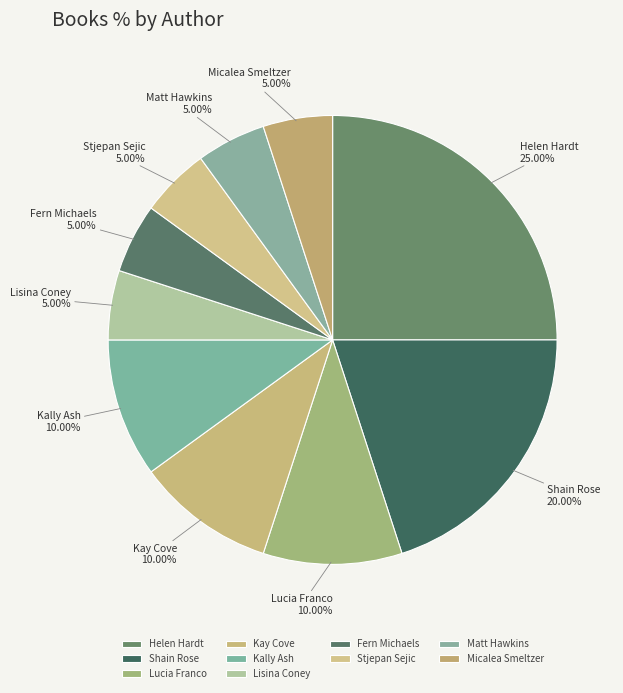

Combined, do Micalea Smeltzer and Shain Rose account for over 50%?

No